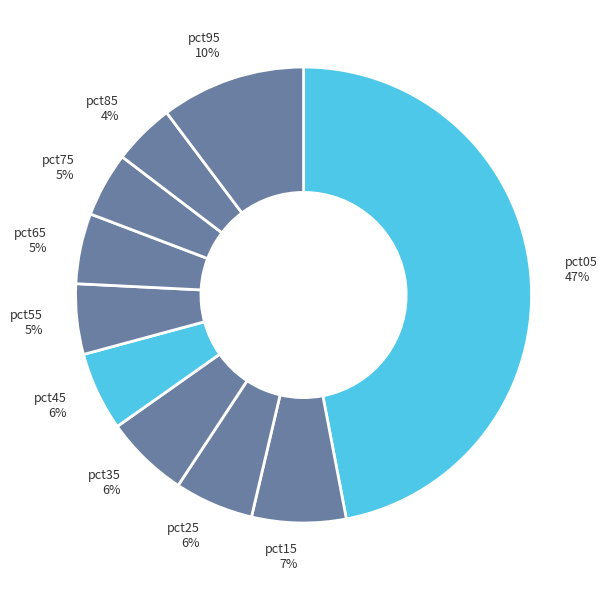

Rank the categories by value from highest to lowest.

pct05, pct95, pct15, pct35, pct25, pct45, pct55, pct65, pct75, pct85